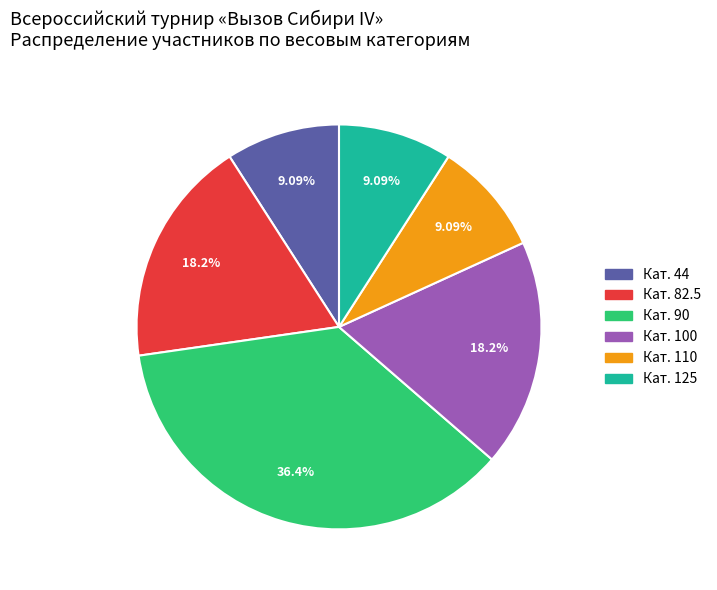

Does any single category account for the majority?

No